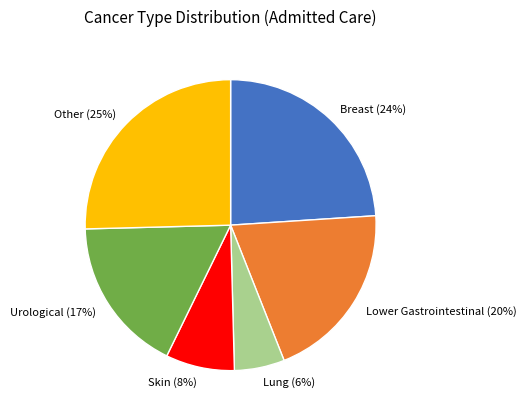

The Lower Gastrointestinal slice represents 6% of the pie. True or false?

False